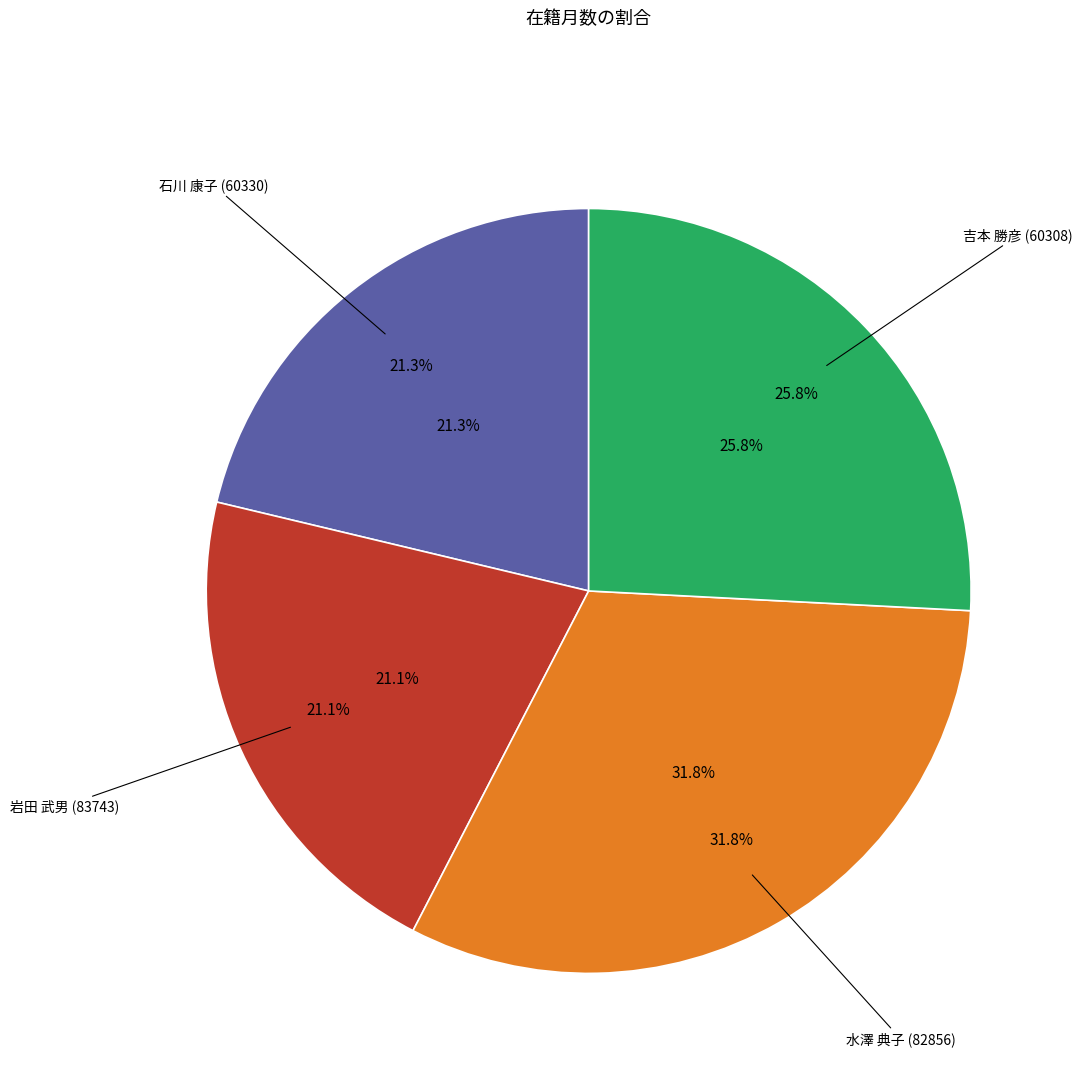

How many slices are in this pie chart?

4